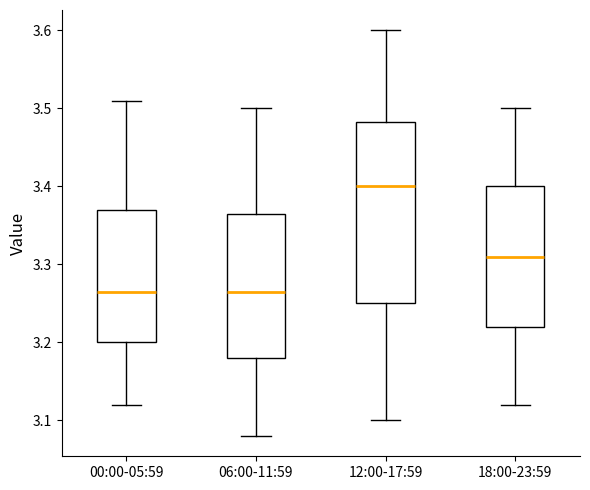

Where is the lower edge of the box for 06:00-11:59 on the y-axis? The values are not printed on the chart, so give them approximately, as read against the axis.

3.18